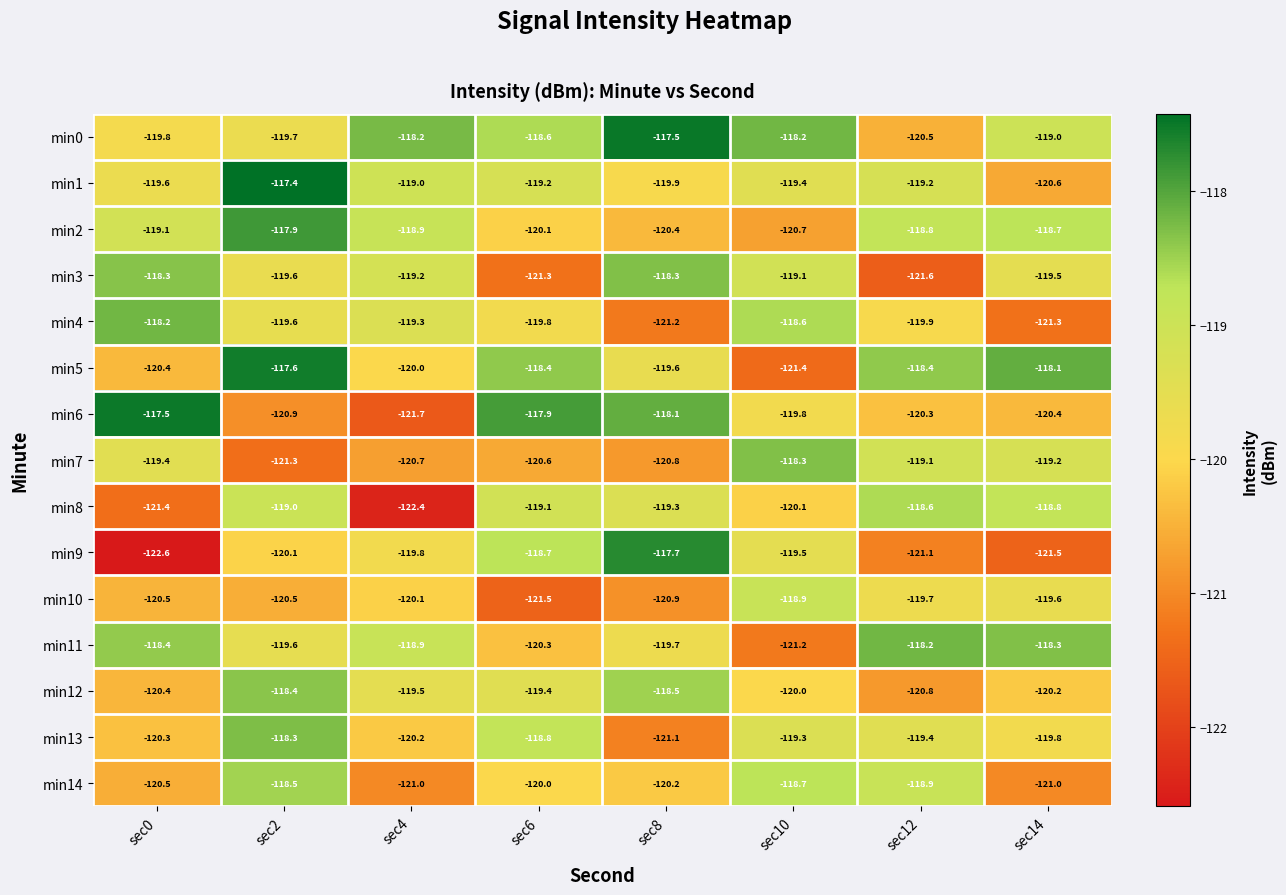

What is the difference between the min7 values at sec2 and sec6?

0.7